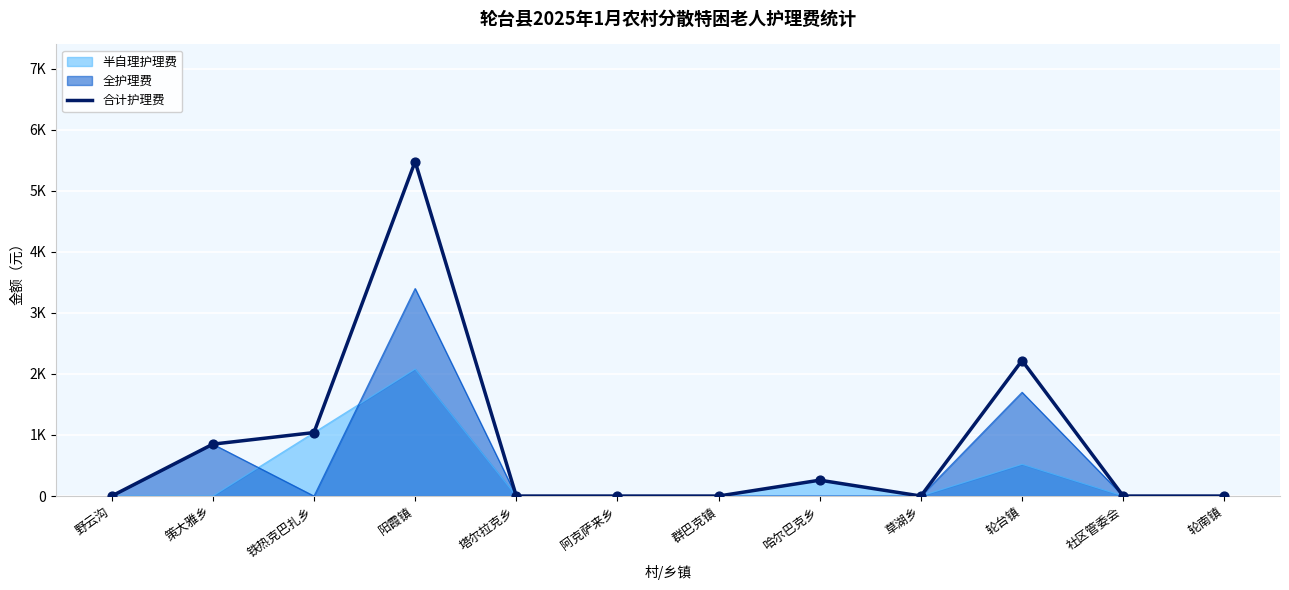

Which has a higher value, 轮台镇 or 阿克萨来乡?

轮台镇